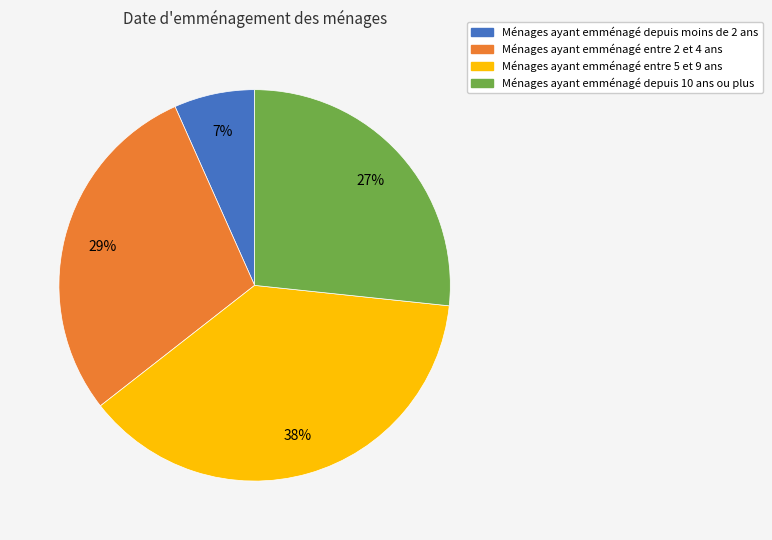

To the nearest percent, what is the average slice percentage?

25%